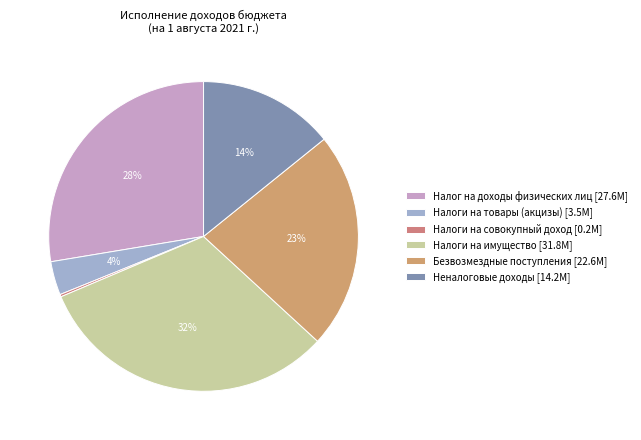

Do Безвозмездные поступления and Налоги на товары (акцизы) together represent more than half of the pie?

No